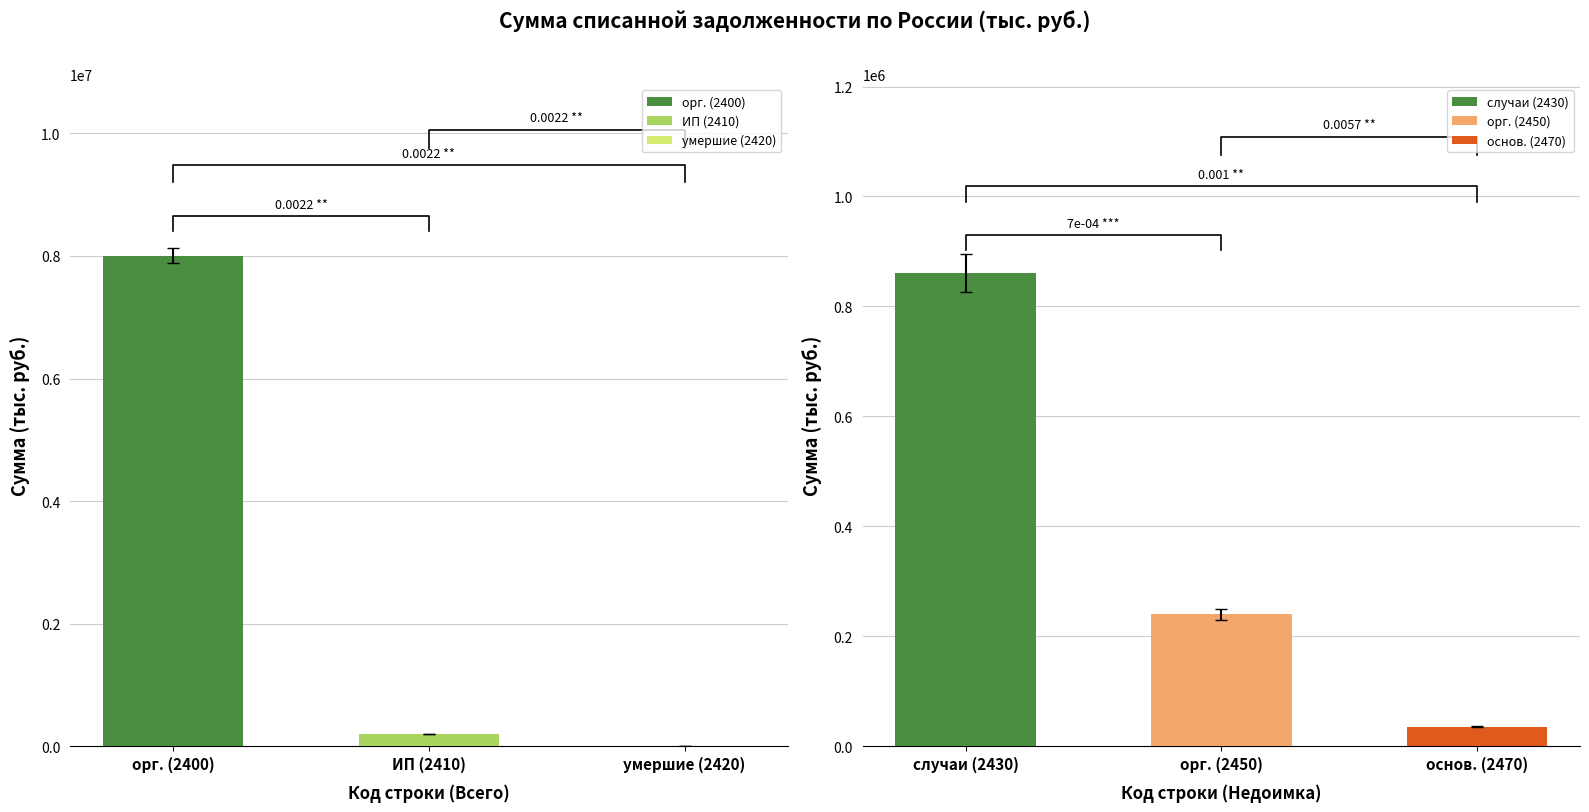

At how many categories does at least one series exceed 3162089?

1